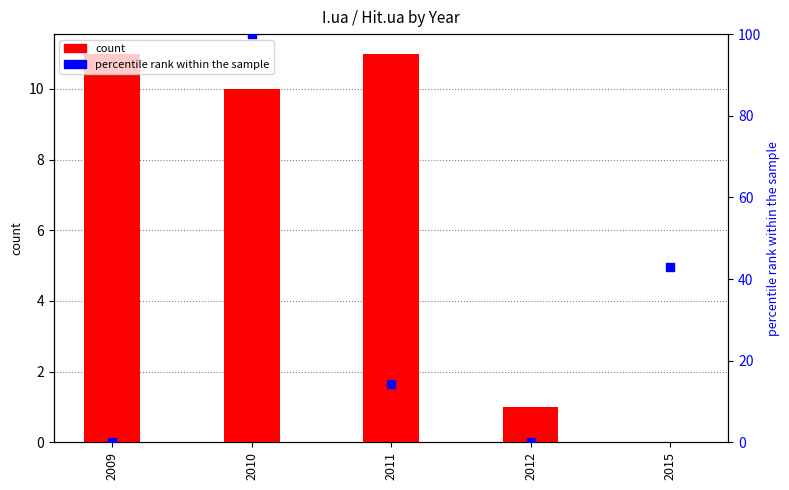

At how many categories does at least one series exceed 2?

4